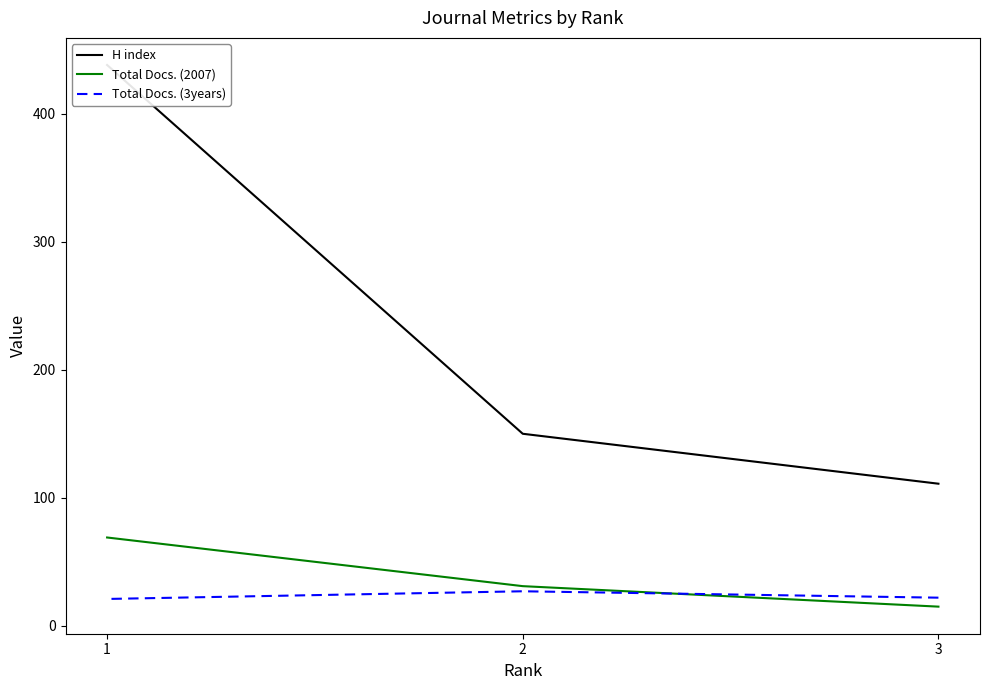

Which label corresponds to the largest value in the chart?

1